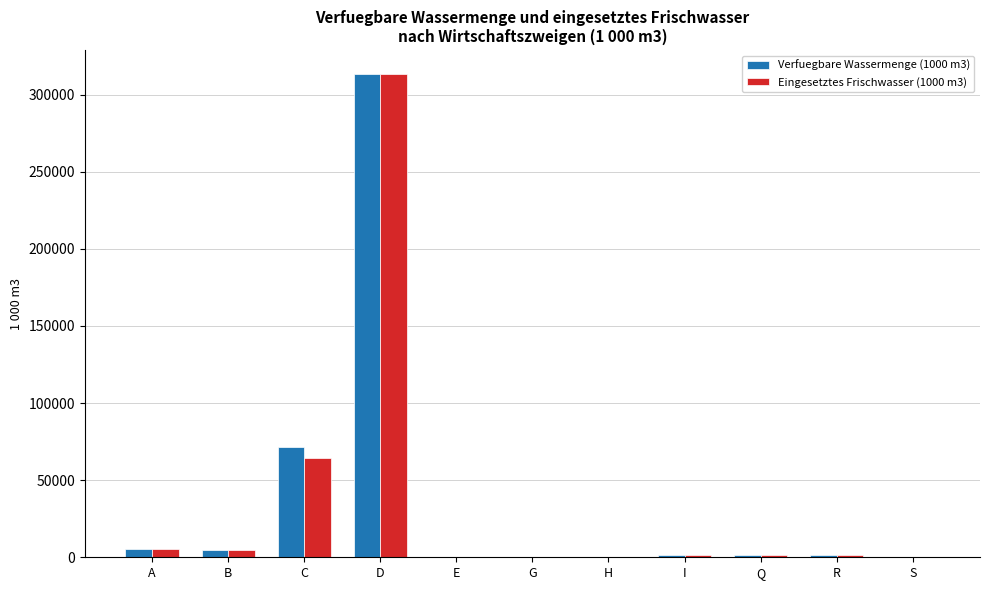

Is it true that Verfuegbare Wassermenge (1000 m3) equals 313219 at D?

True